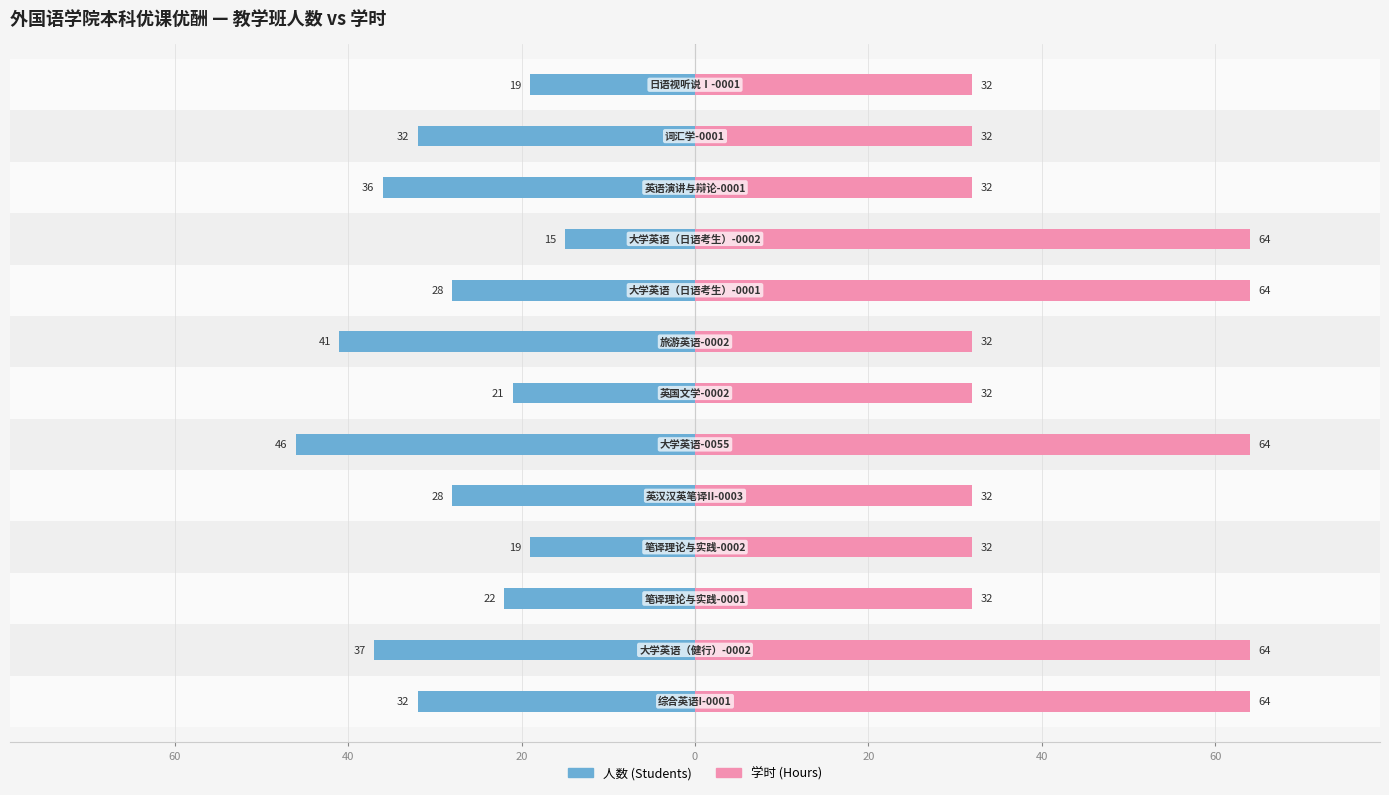

How many groups of bars are there?

13